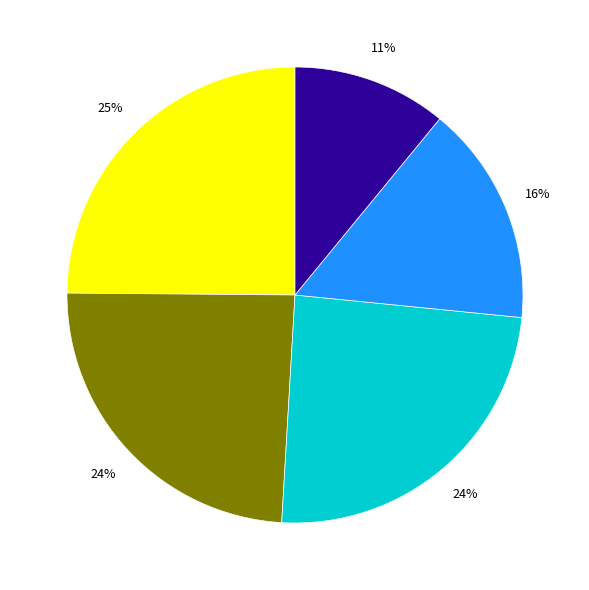

To the nearest percent, what is the difference between the largest and smallest slice percentages?

14%